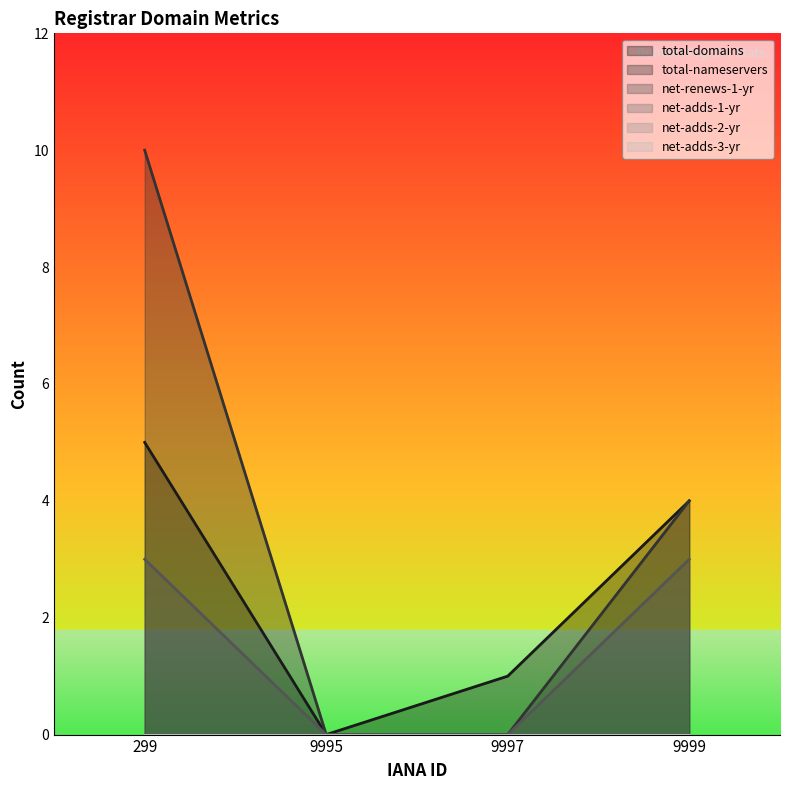

What is the sum of the total-nameservers values at 9999 and 9997?

4